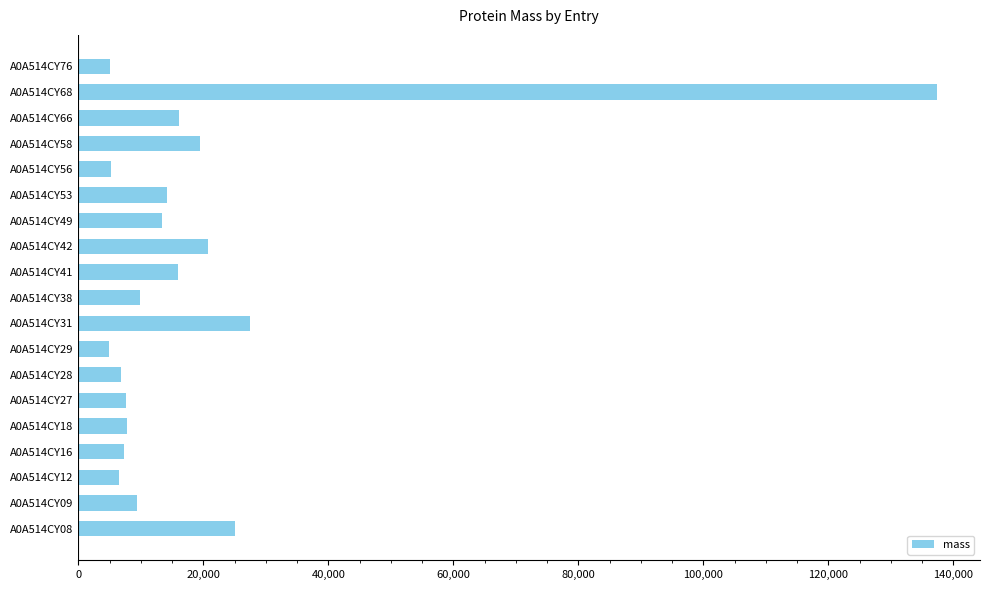

Which has a higher value, A0A514CY66 or A0A514CY27?

A0A514CY66